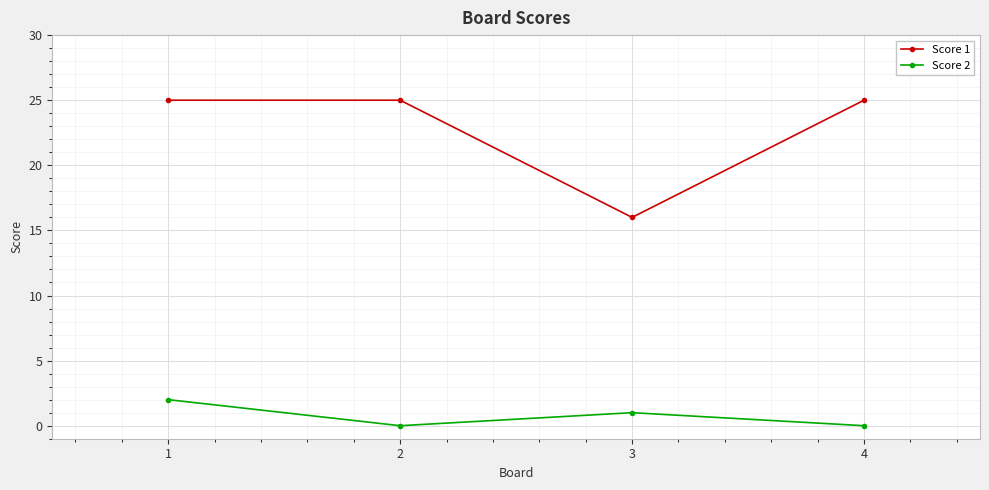

The value of Score 2 at 3 is 2. True or false?

False